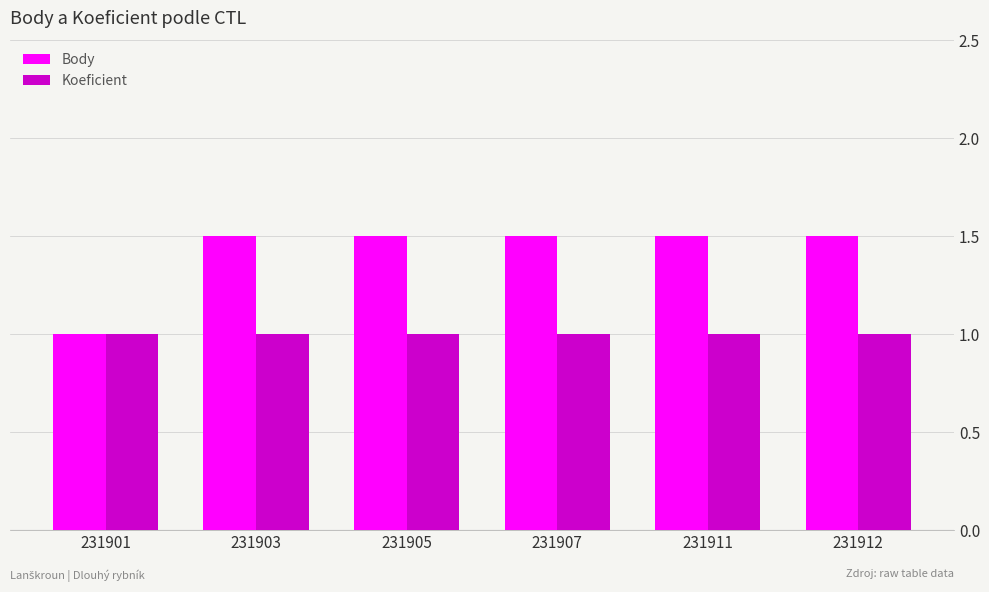

Count the number of data series in this chart.

2